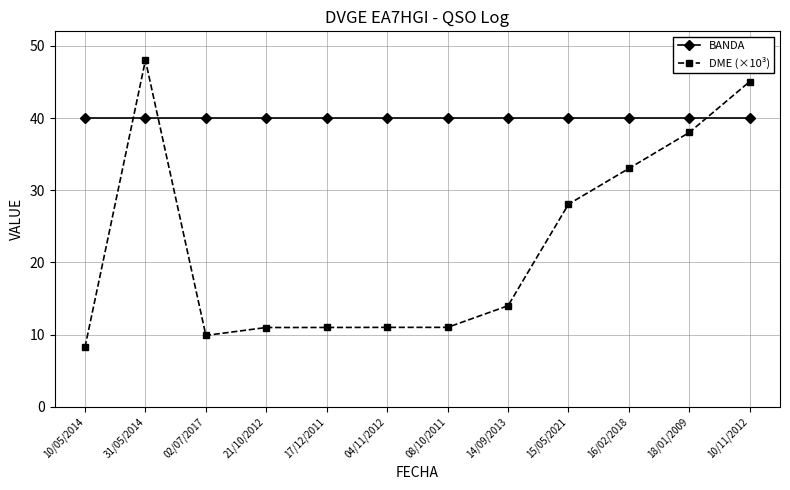

What are all the series names shown in the legend?

BANDA, DME (×10³)